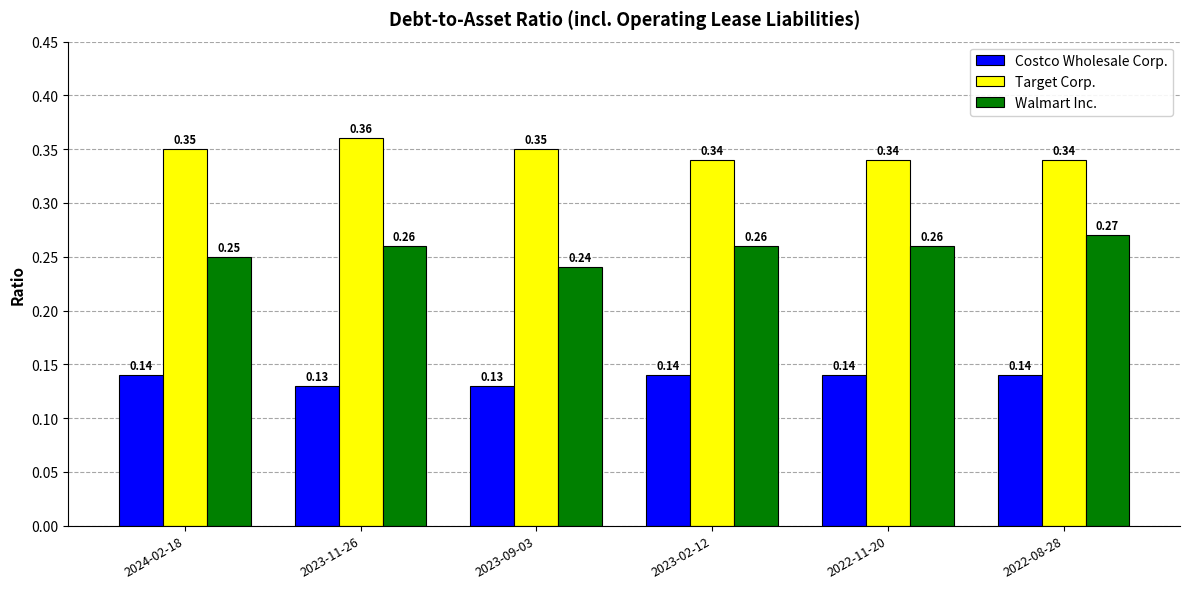

List the series in order of their overall mean, lowest first.

Costco Wholesale Corp., Walmart Inc., Target Corp.